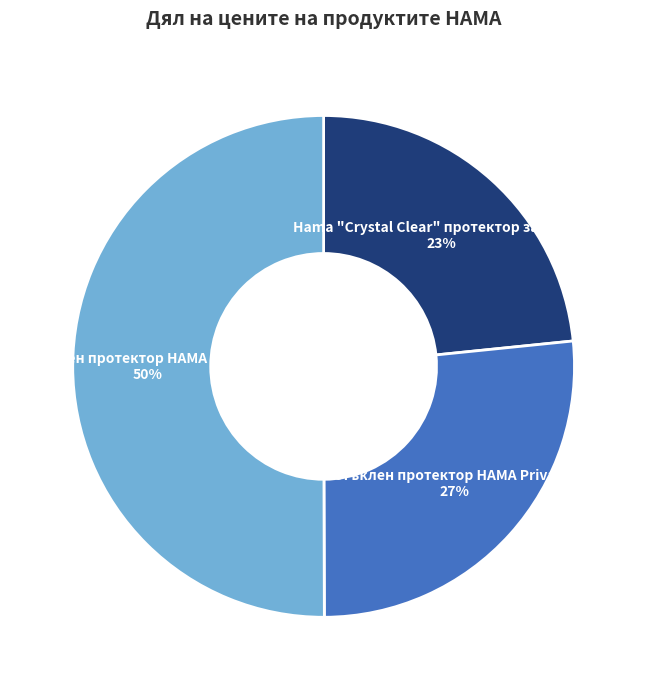

To the nearest percent, what is the difference between the largest and smallest slice percentages?

27%